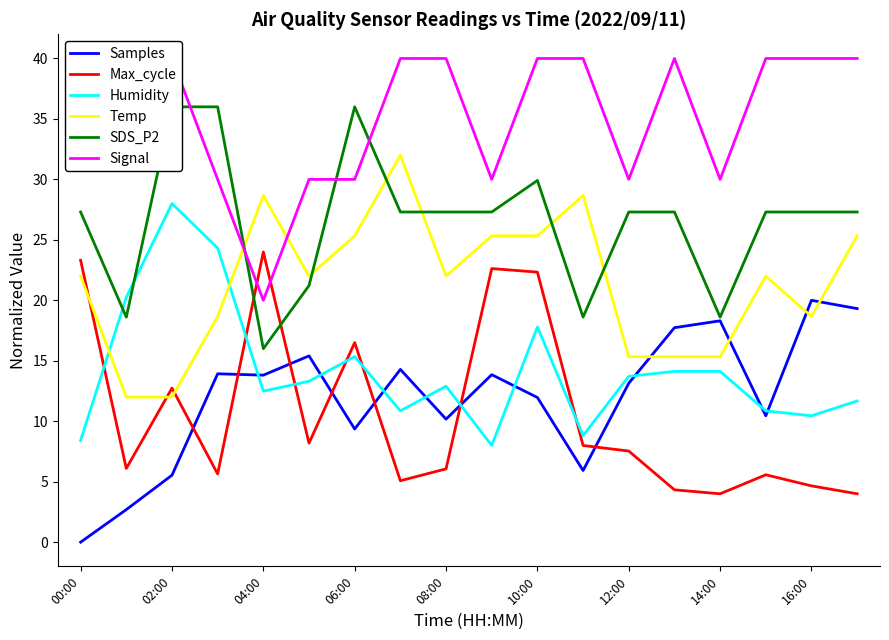

What is the sum of all Signal values?

640.0